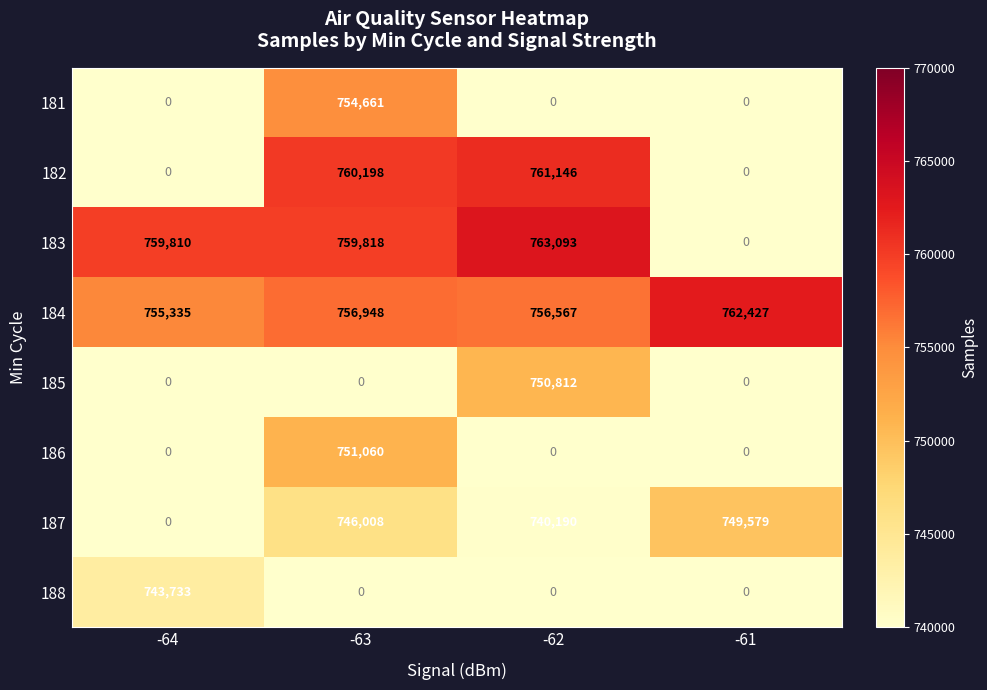

List the series in order of their peak value, lowest first.

188, 187, 185, 186, 181, 182, 184, 183